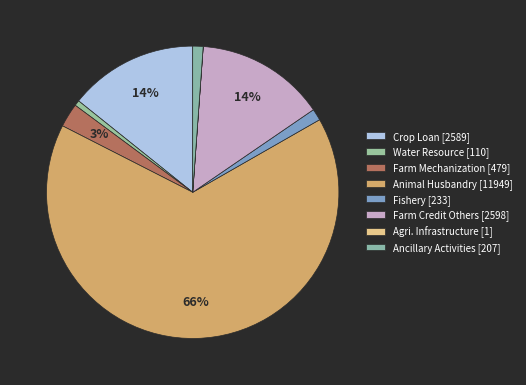

Between Ancillary Activities and Crop Loan, which is larger?

Crop Loan